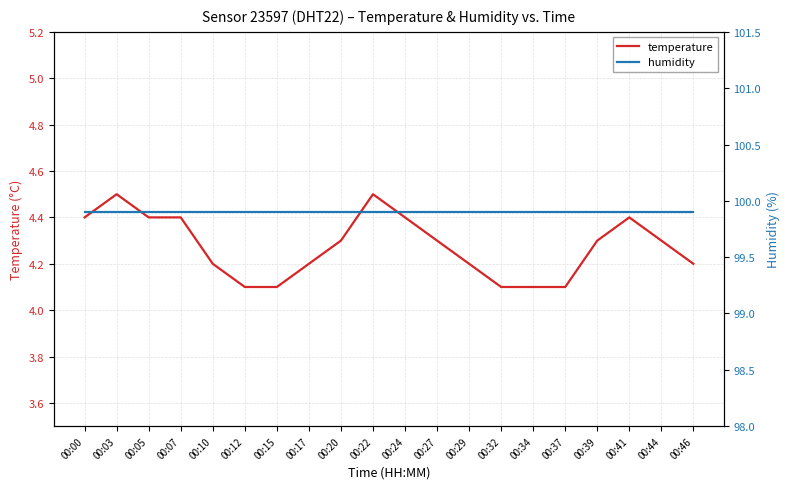

True or false: humidity has more than 1 points higher than both neighbors.

False